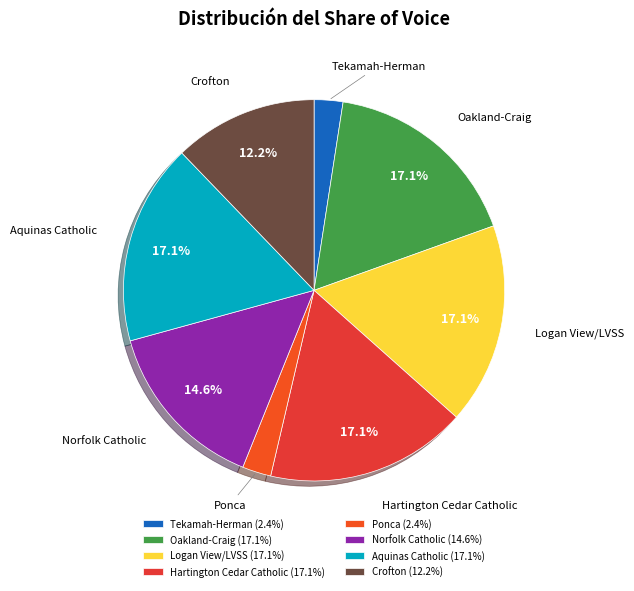

How many segments does this pie chart have?

8